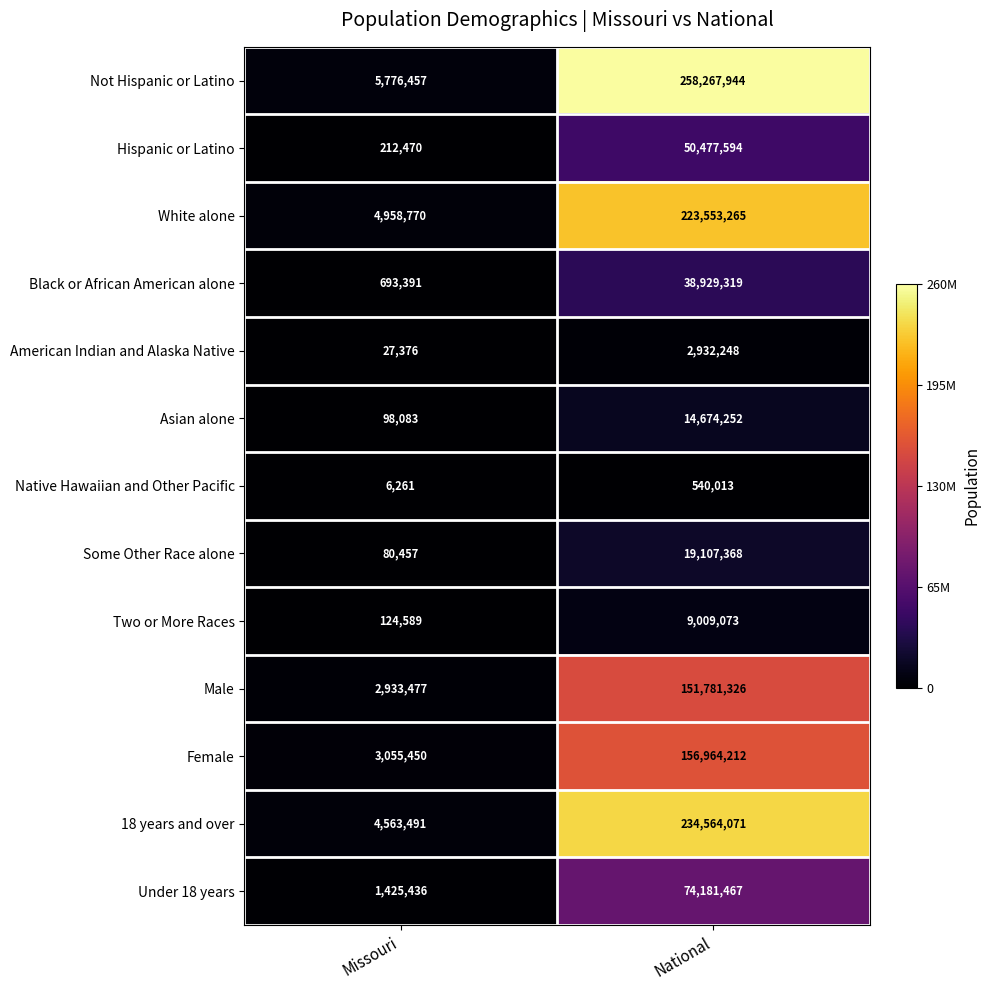

Is it true that 18 years and over equals 114980540 at National?

False